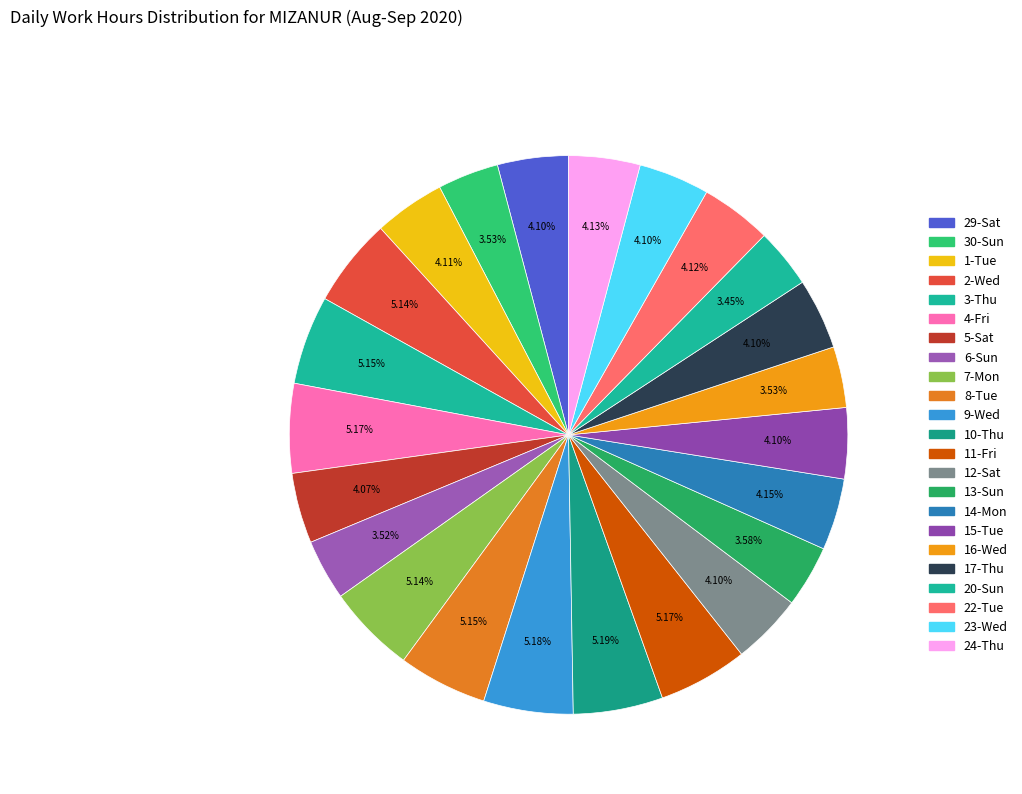

What is the change in value from 5-Sat to 23-Wed?

+0.1